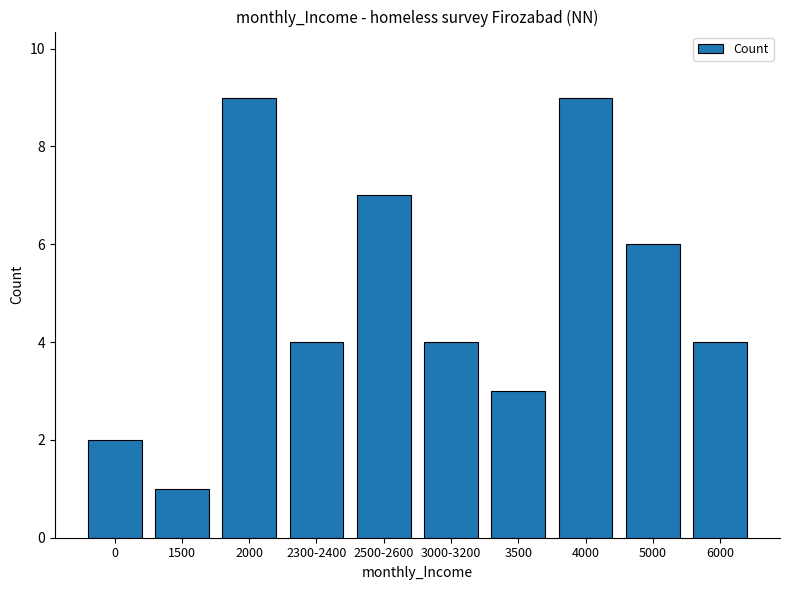

Count the values in the range 3 to 7.

6